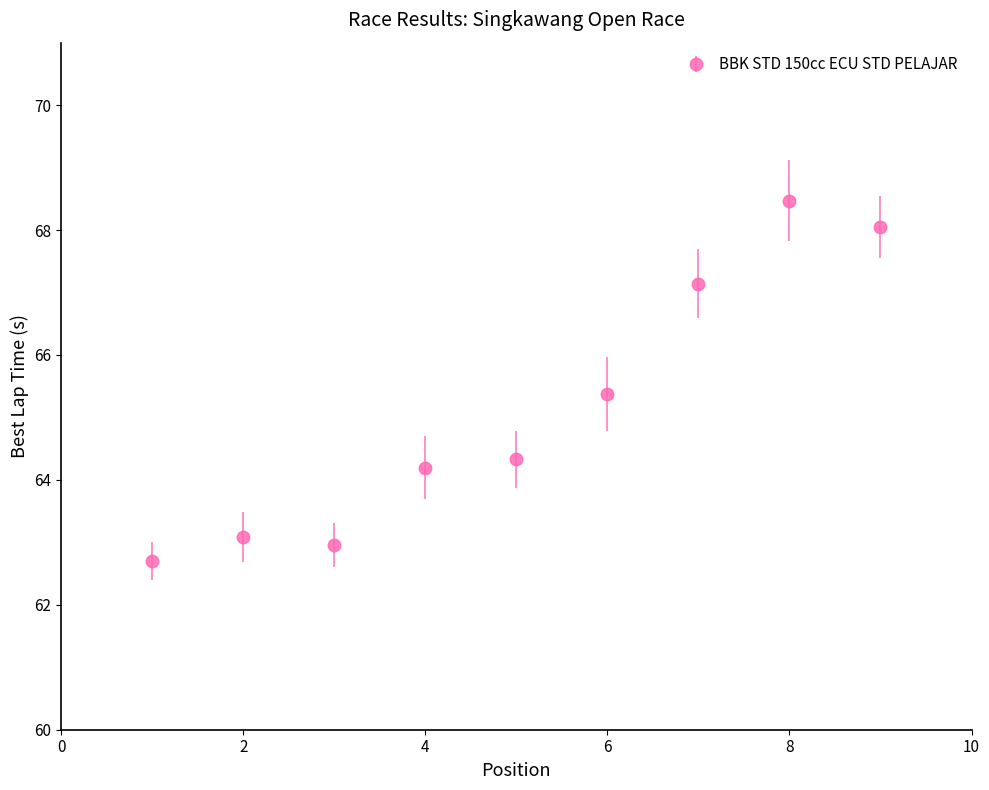

What is the average value?

65.1